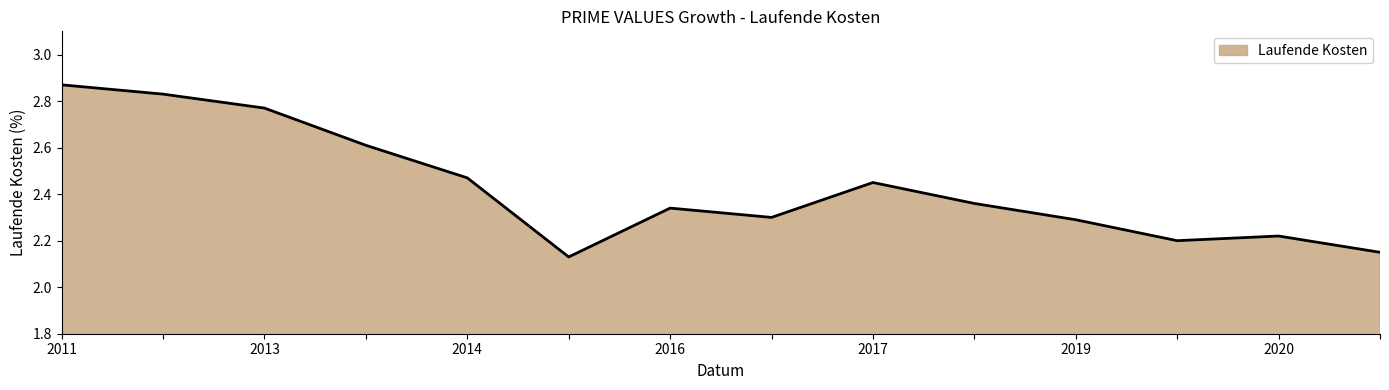

What is the difference between the maximum and minimum values?

0.7